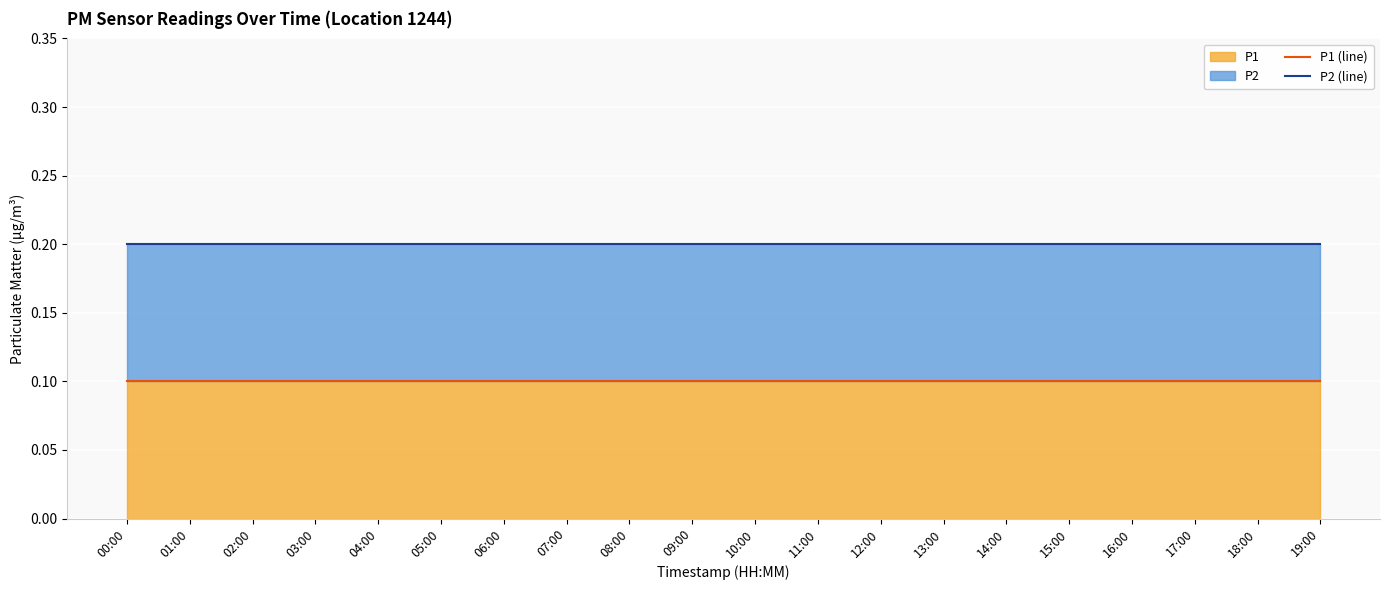

Reading left to right, list all the values displayed in this chart.

P1 (line): 00:00=0.1	01:00=0.1	02:00=0.1	03:00=0.1	04:00=0.1	05:00=0.1	06:00=0.1	07:00=0.1	08:00=0.1	09:00=0.1	10:00=0.1	11:00=0.1	12:00=0.1	13:00=0.1	14:00=0.1	15:00=0.1	16:00=0.1	17:00=0.1	18:00=0.1	19:00=0.1
P2 (line): 00:00=0.2	01:00=0.2	02:00=0.2	03:00=0.2	04:00=0.2	05:00=0.2	06:00=0.2	07:00=0.2	08:00=0.2	09:00=0.2	10:00=0.2	11:00=0.2	12:00=0.2	13:00=0.2	14:00=0.2	15:00=0.2	16:00=0.2	17:00=0.2	18:00=0.2	19:00=0.2